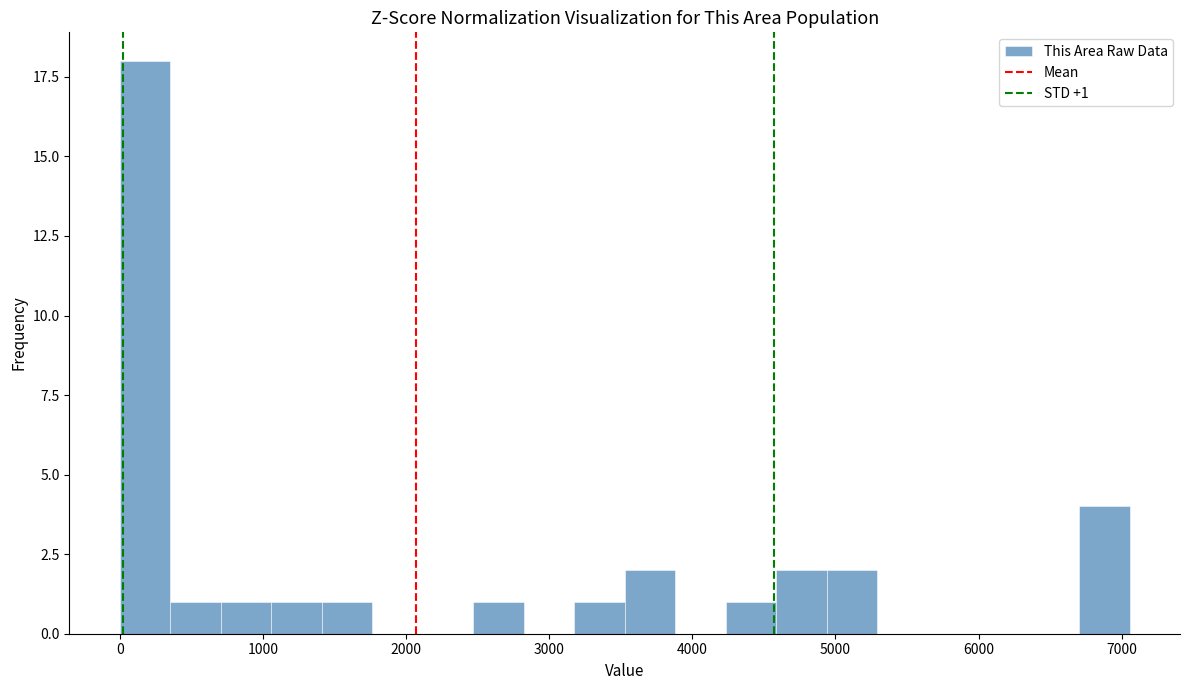

Read against the x-axis, roughly where is the centre of the tallest bar?

200